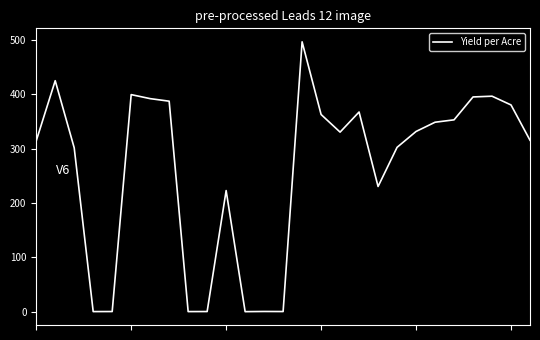

What is the difference between the maximum and minimum values?

496.3